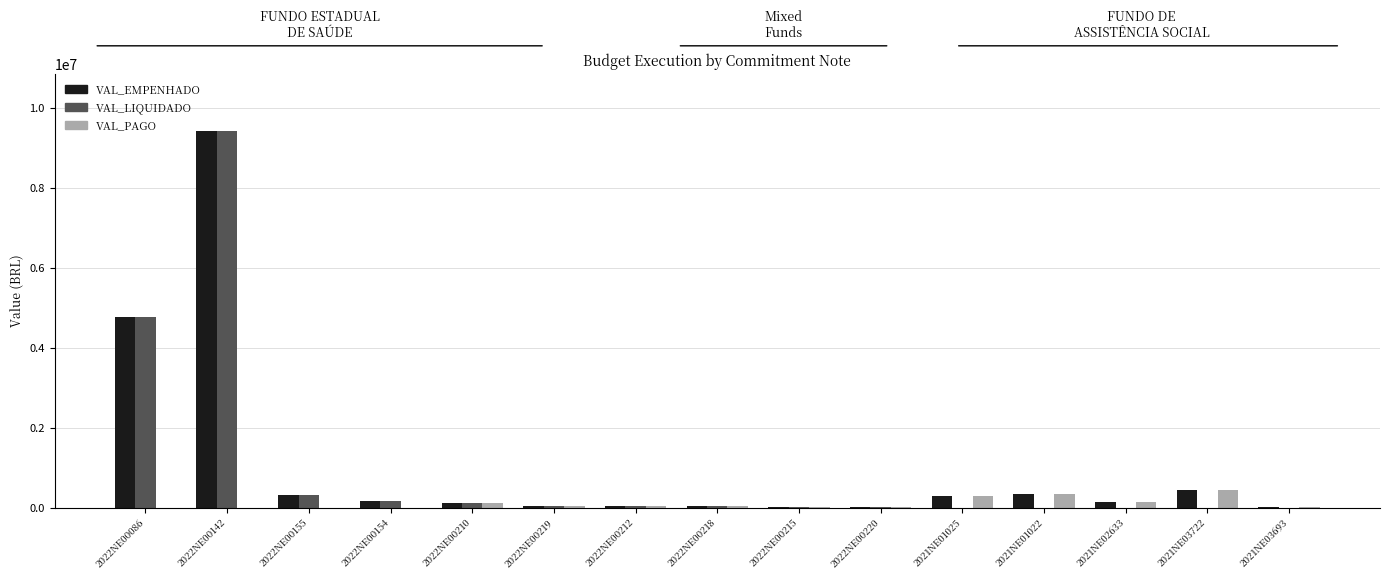

How many groups of bars are there?

15